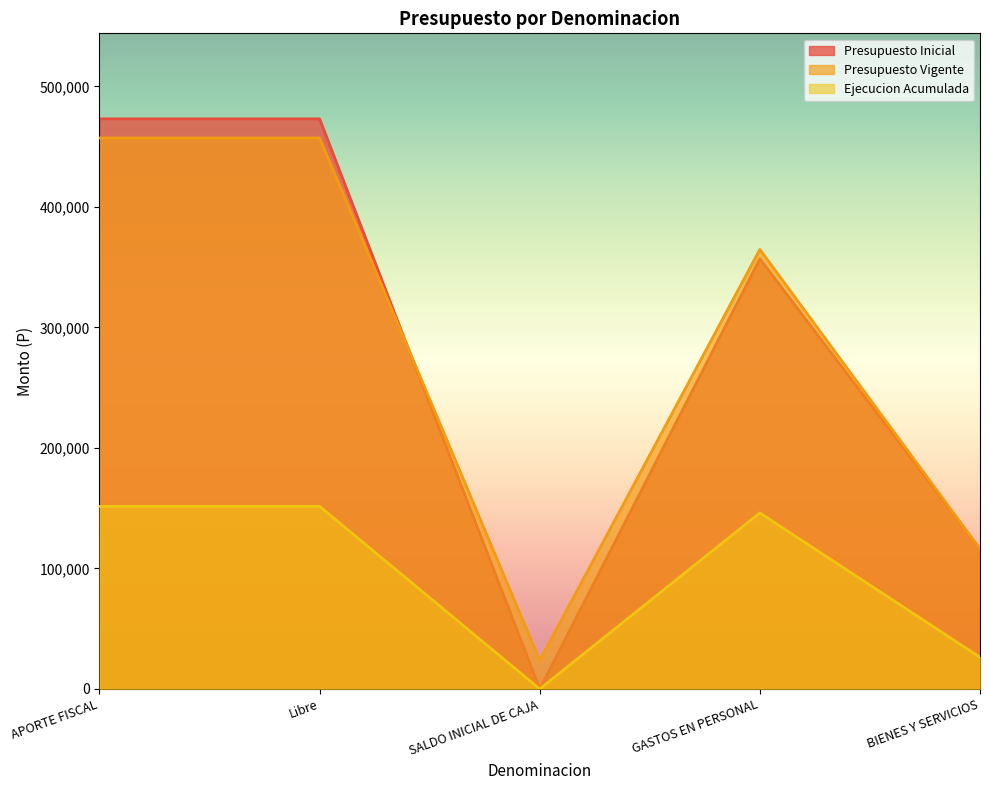

What is the sum of all Presupuesto Inicial values?

1419399